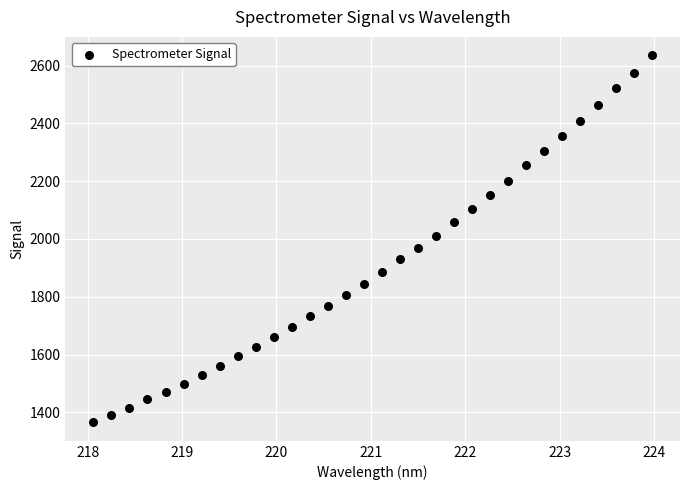

What is the range of Y values (max minus min)?

1270.4